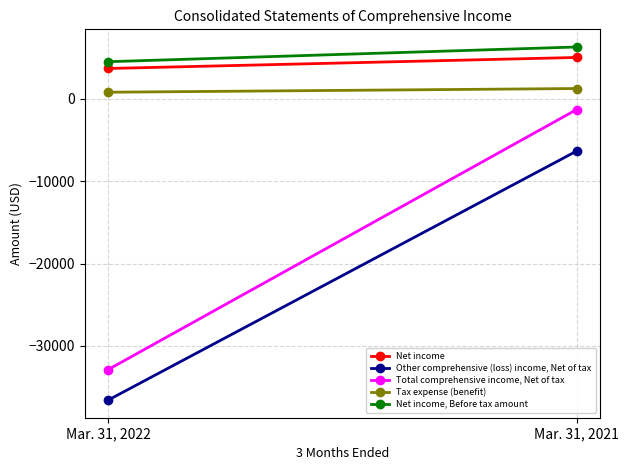

Which series has the widest spread of values?

Total comprehensive income, Net of tax